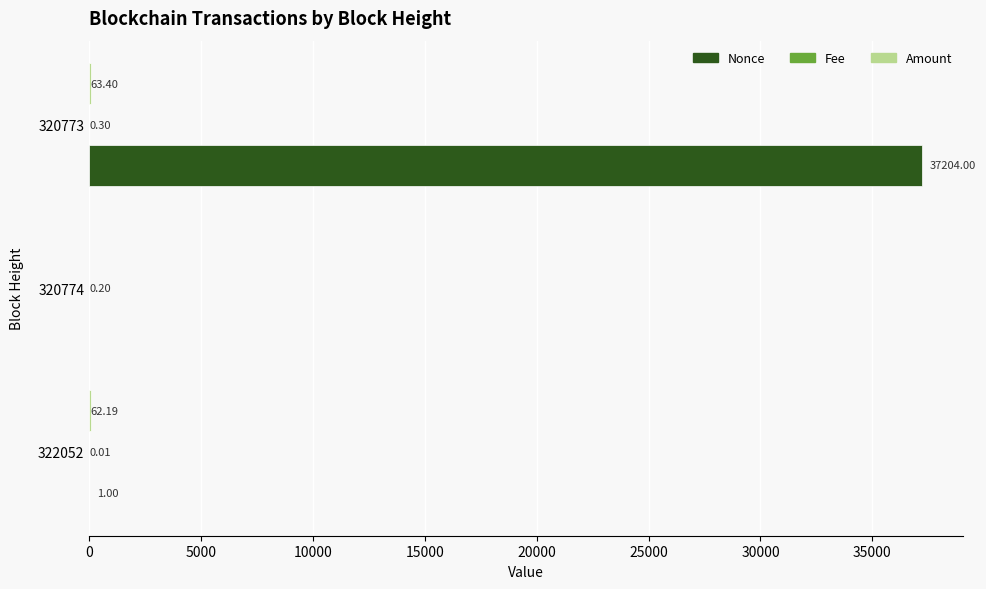

How many categories are shown in the chart?

3